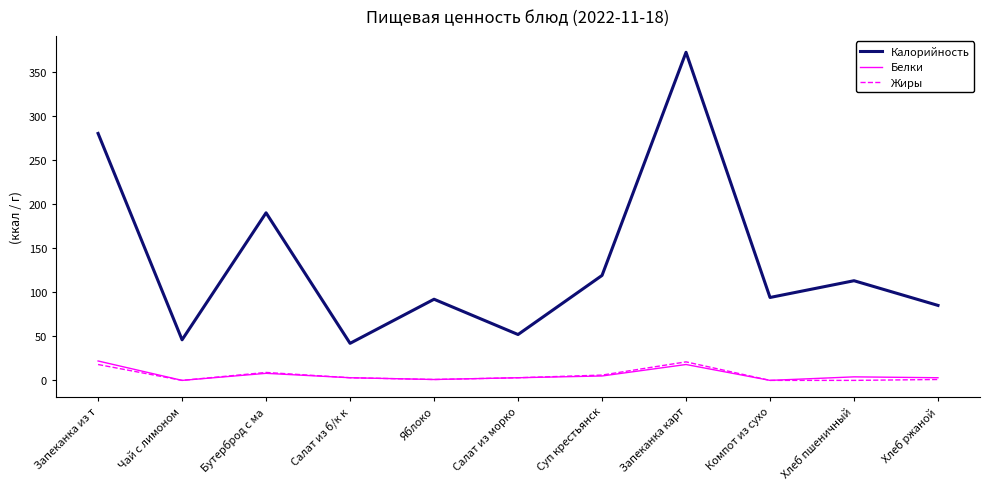

True or false: Жиры has a value of 0 at Чай с лимоном.

True